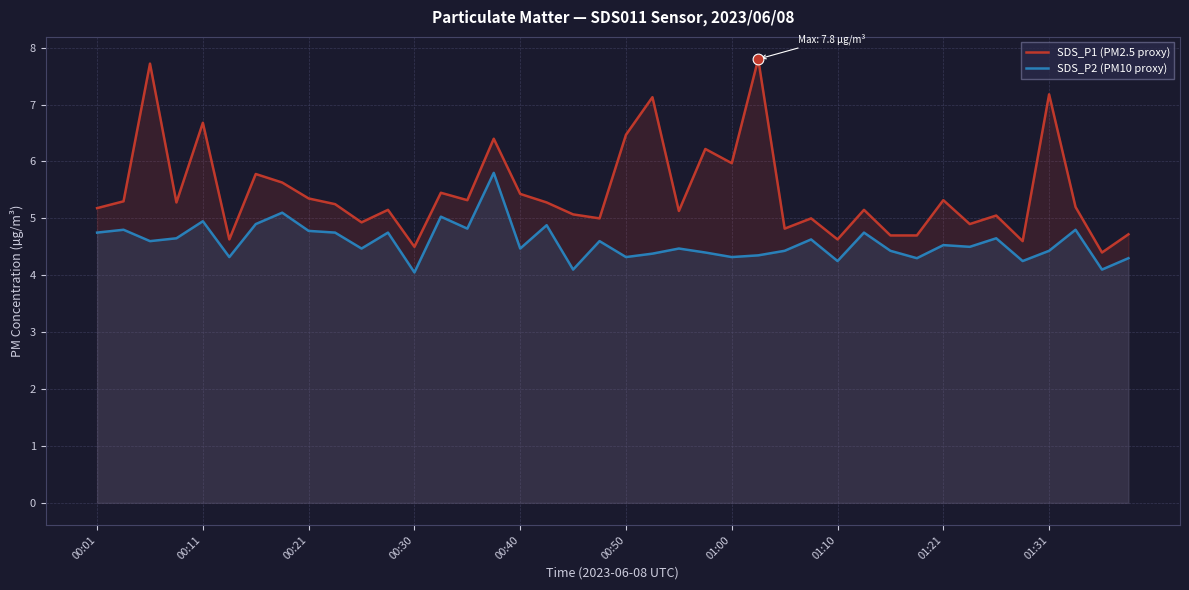

Which series has the largest Y range (max minus min)?

SDS_P1 (PM2.5 proxy)